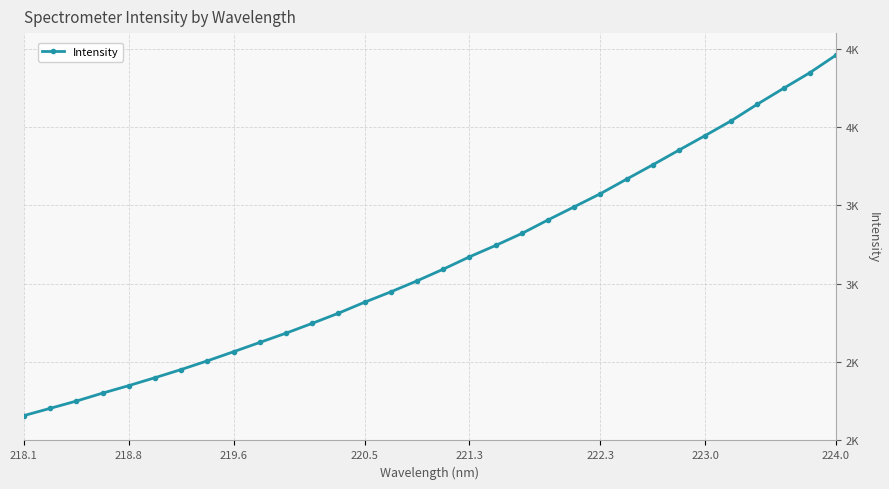

True or false: the data has more than 0 interior local peaks.

False